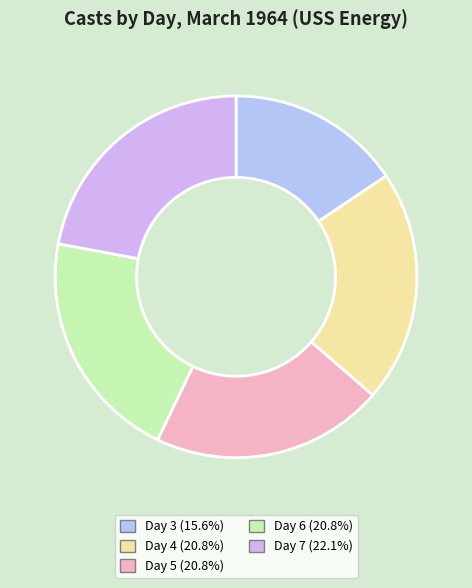

To the nearest percent, what is the average slice percentage?

20%